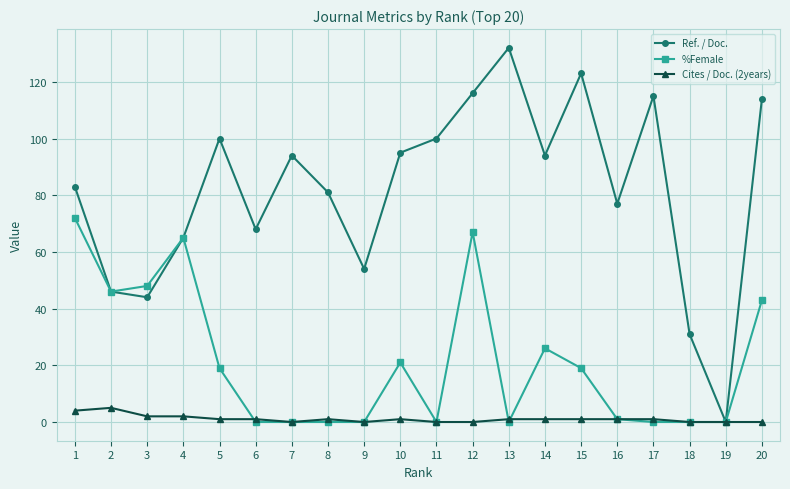

What is the difference between the maximum and minimum values in the Ref. / Doc. series?

132